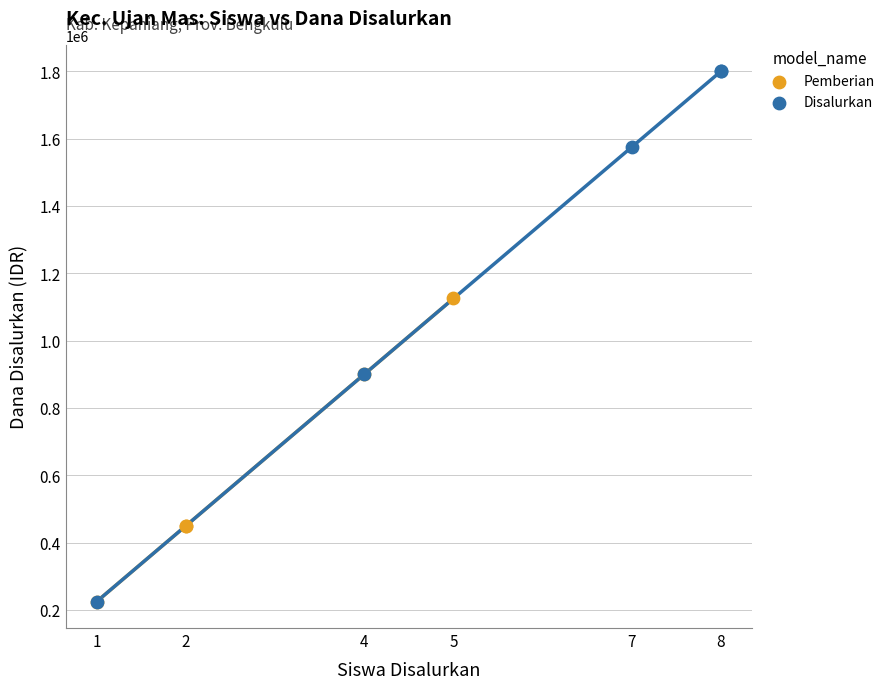

Which series has the widest spread of Y values?

Disalurkan